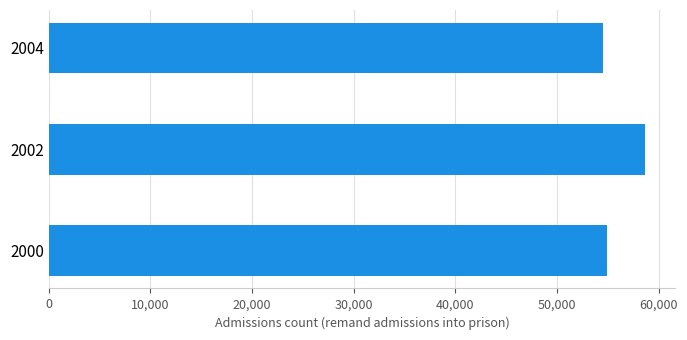

What is the difference between the maximum and second lowest values?

3816